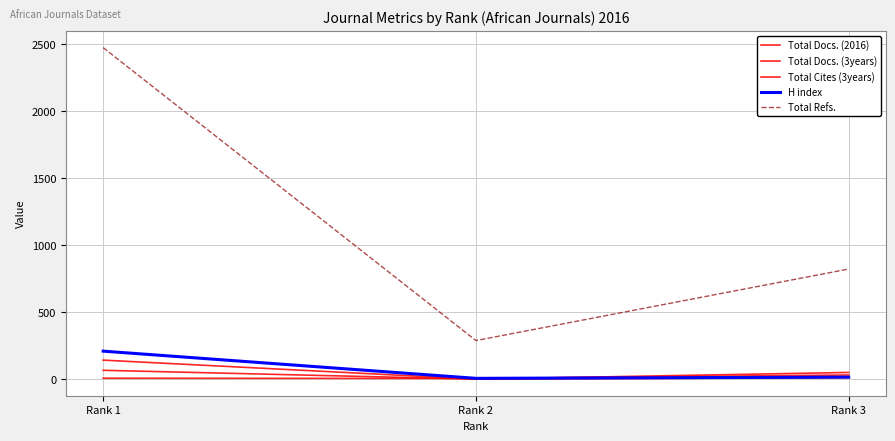

How many lines are shown in the chart?

5